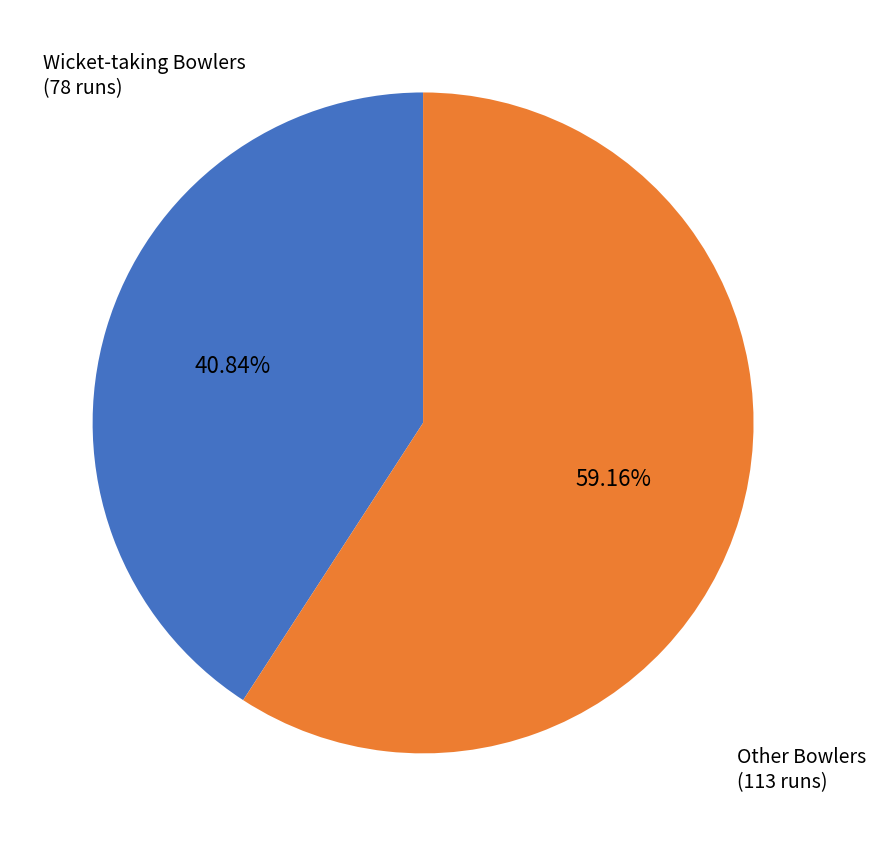

Does any single category account for the majority?

Yes